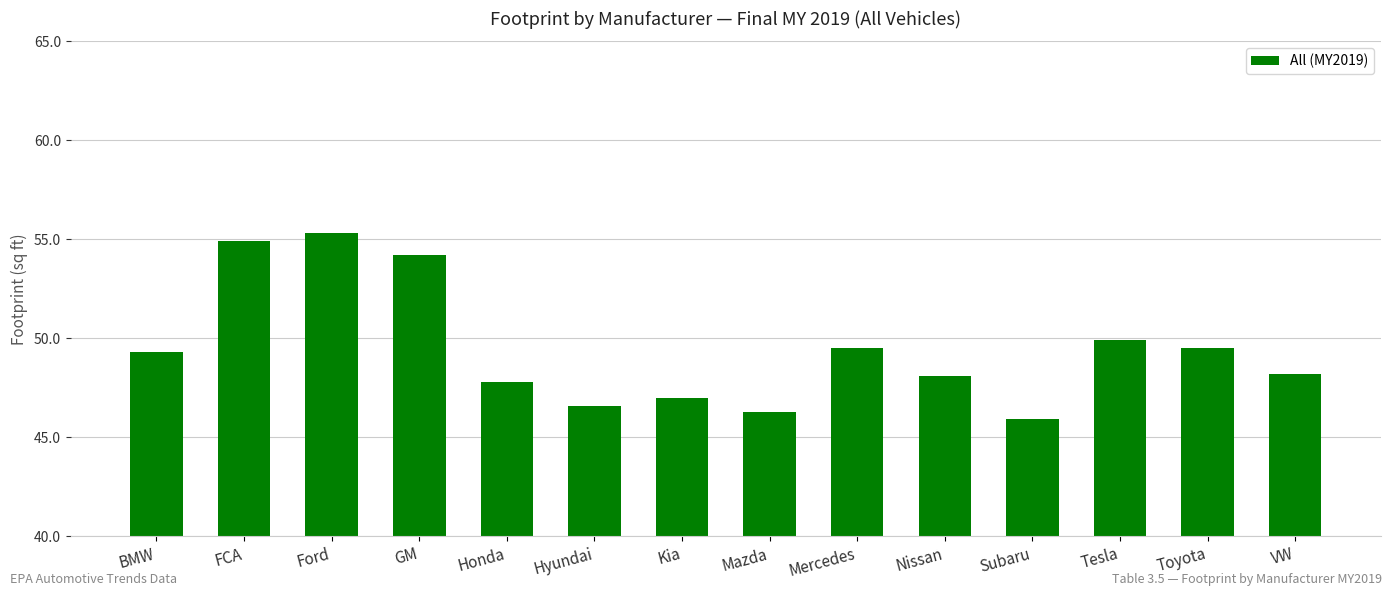

What is the difference between the values at FCA and Ford?

0.4